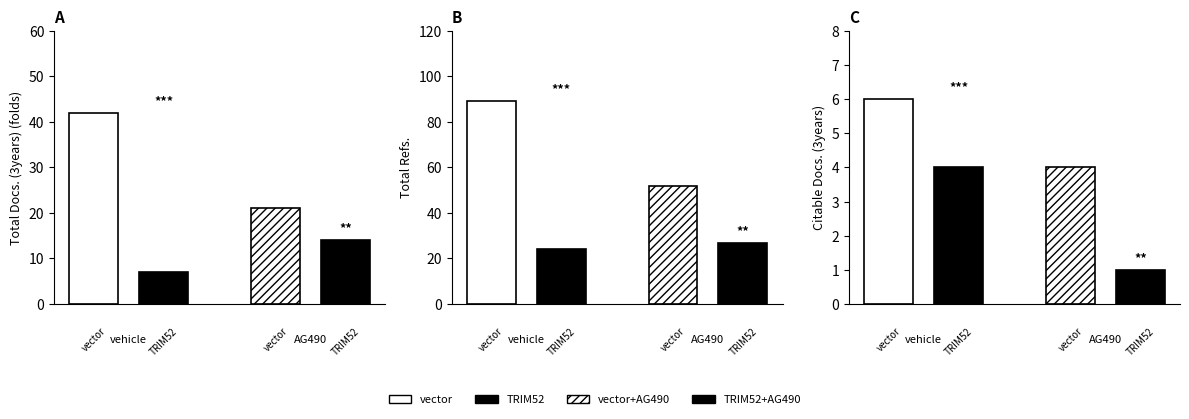

What is the maximum value for Citable Docs. (3years)?

6